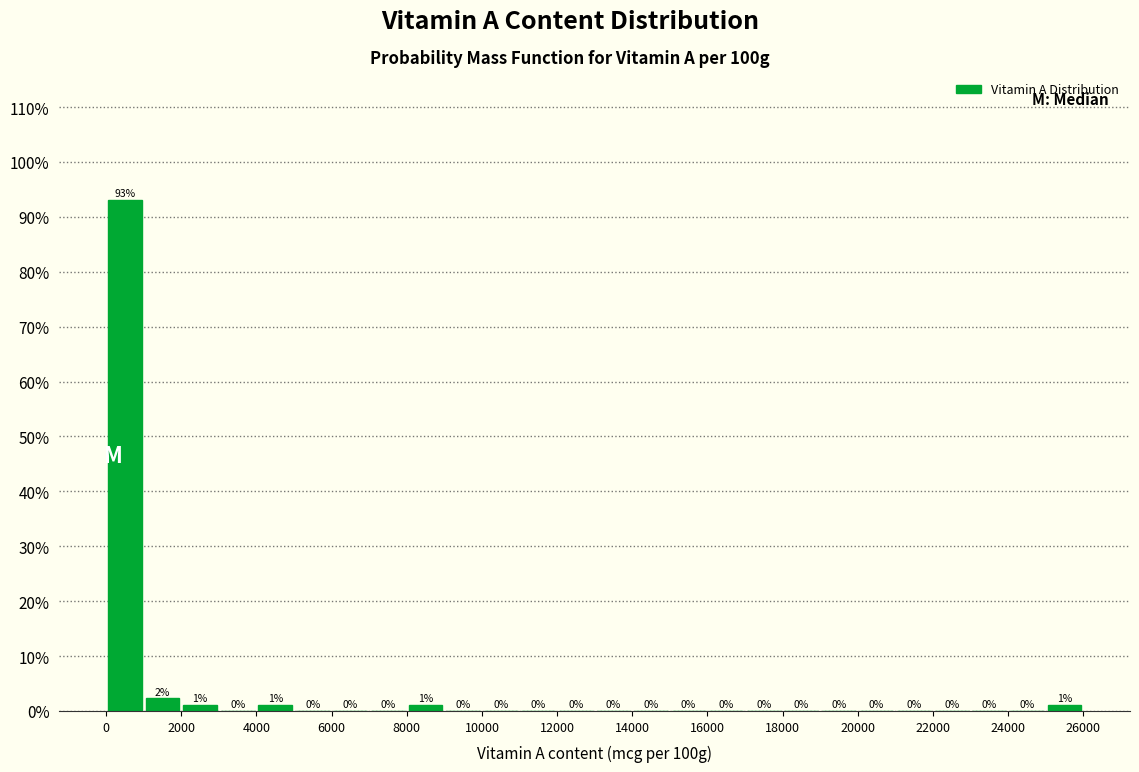

Which range on the x-axis has the tallest bar?

0 to 1000